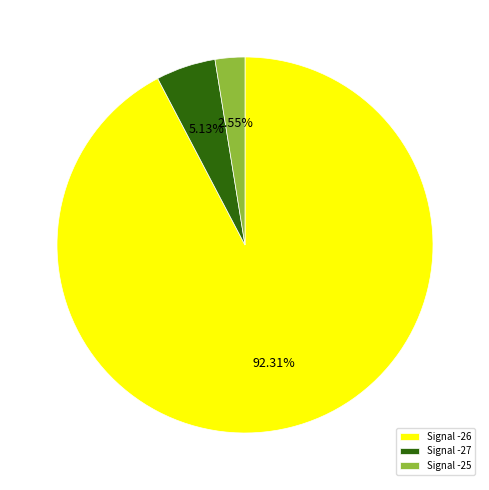

To the nearest percent, what is the average slice percentage?

33%